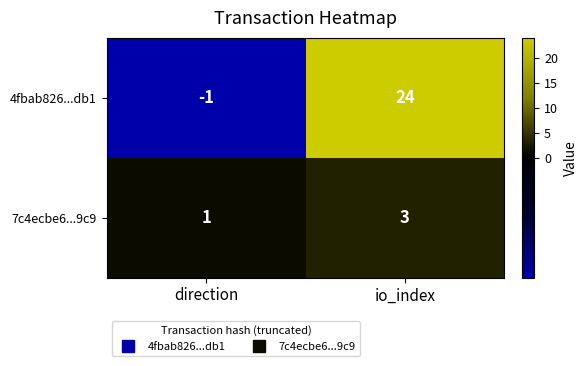

How many data points does each series have?

2